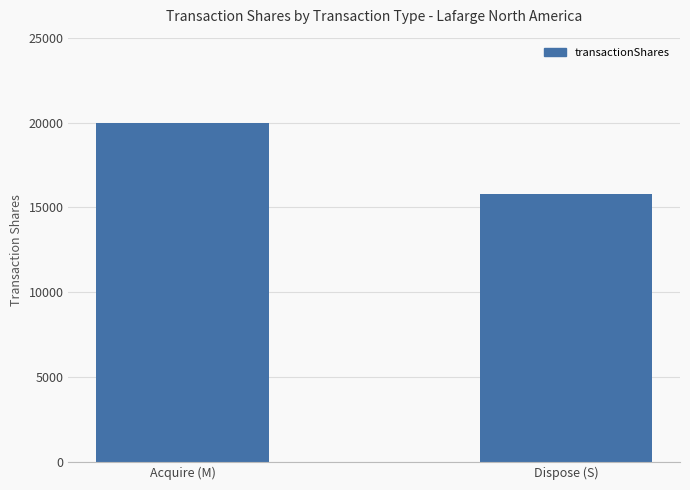

The value at Dispose (S) is 15784. True or false?

True